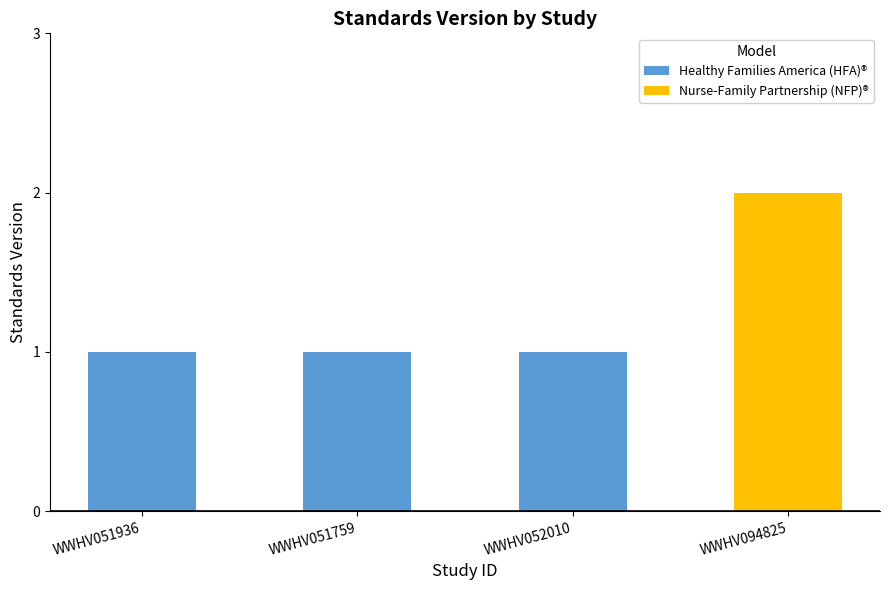

How many bars are there in total?

4